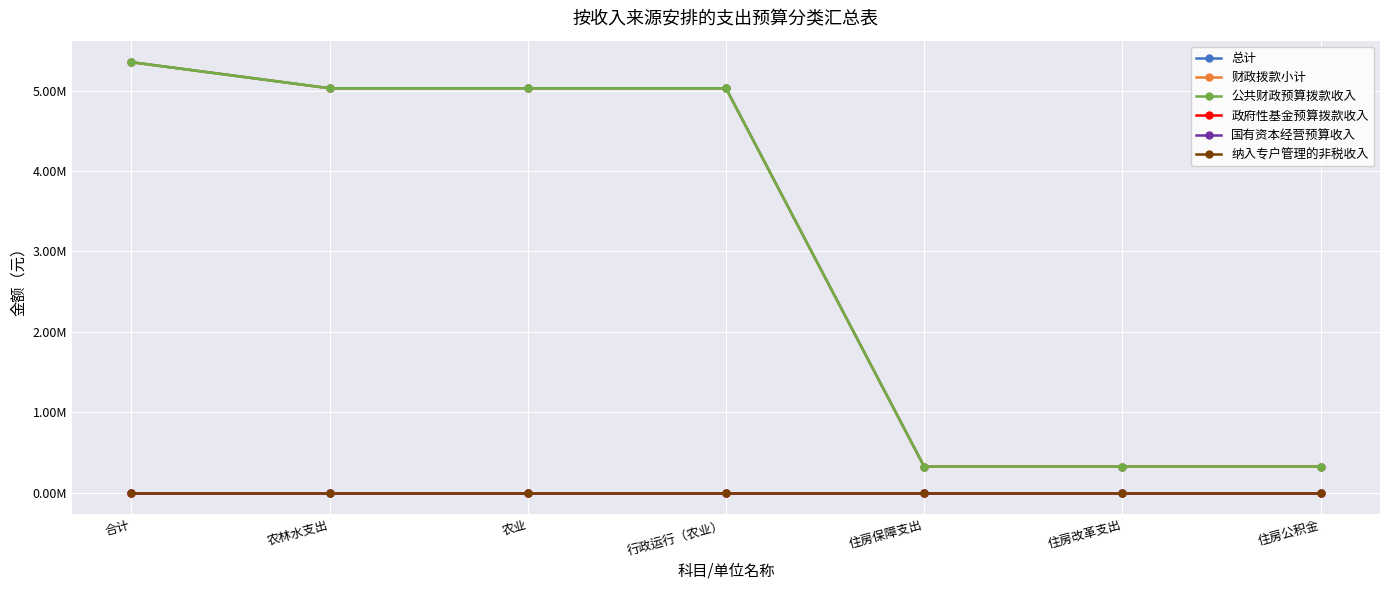

Where is 国有资本经营预算收入 nearest to the value 0?

合计